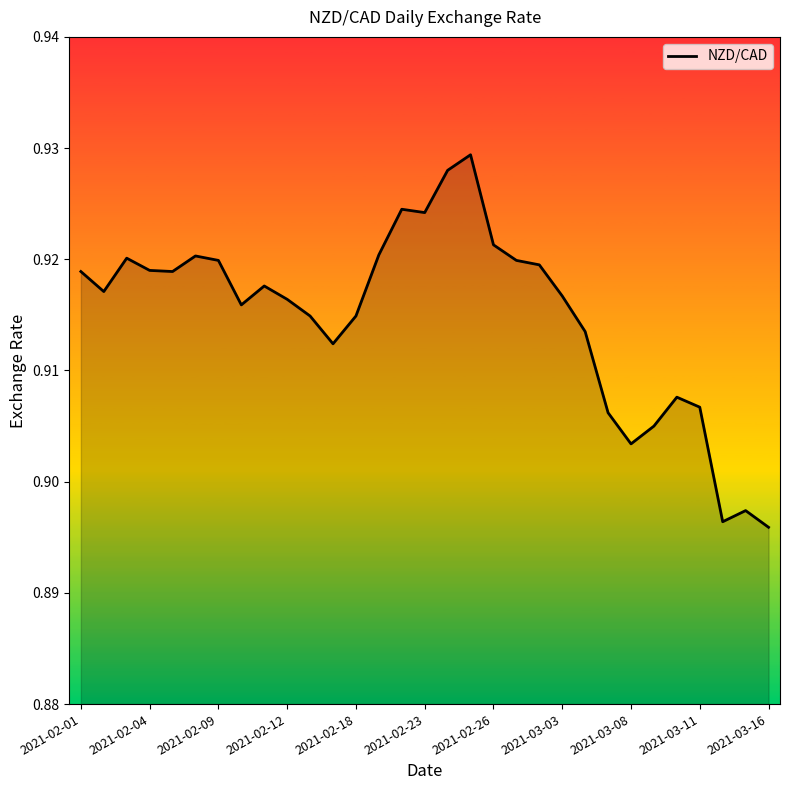

What is the smallest value displayed?

0.9